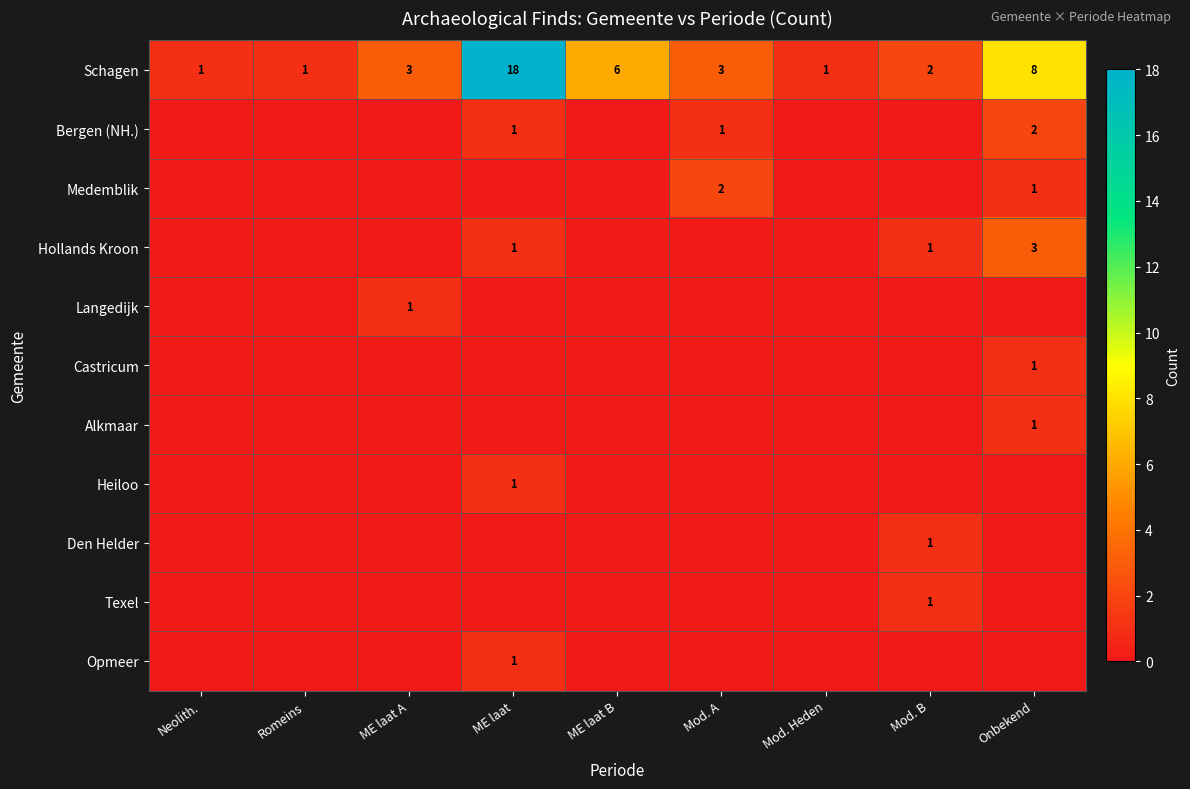

Where is row_1 nearest to the value 1?

ME laat